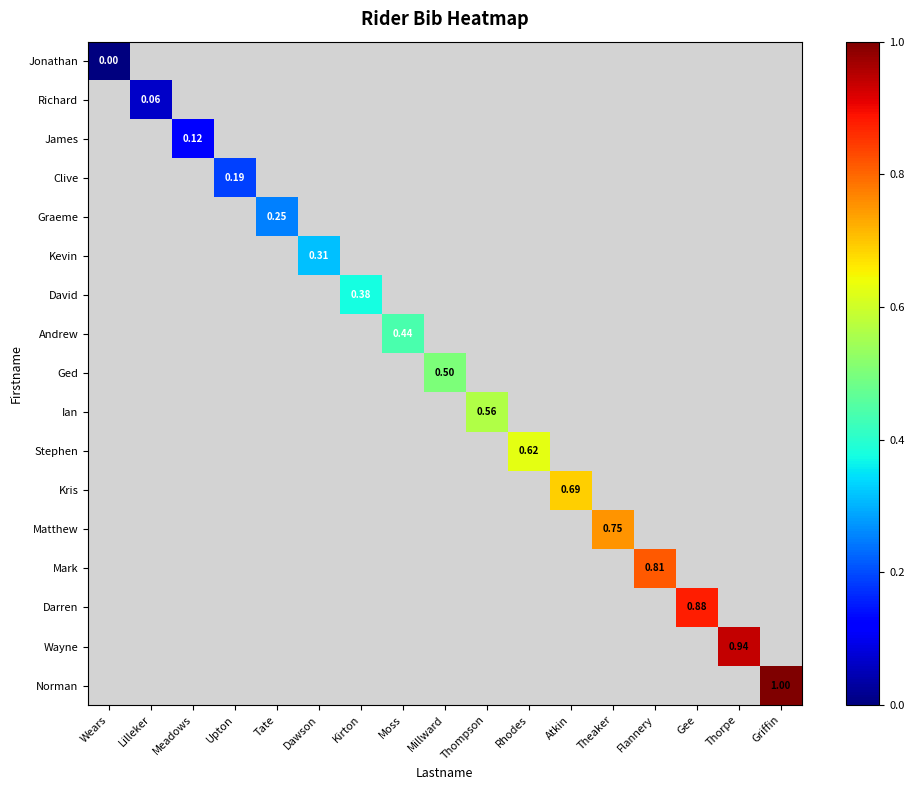

Which category has the lowest value across all series?

Wears